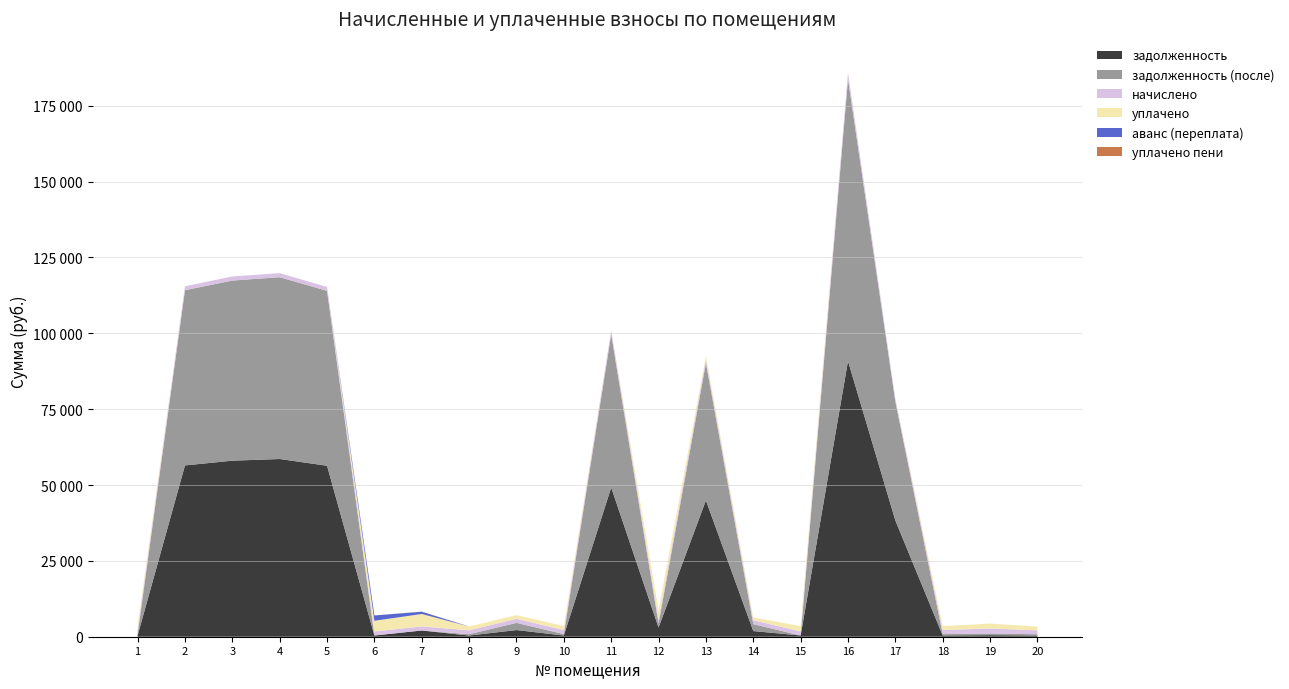

Reading right to left, transcribe all the data shown in this chart.

задолженность: 389.4	500.4	407.1	38307.4	90867.5	405.6	1868.4	44932.8	3031.2	49179.2	405.6	2195.5	390.1	2048.7	406.1	56346.7	58573.8	58022.5	56458.5	404.8
задолженность (после): 430.8	553.6	450.4	39187.7	92955.7	0.0	2275.8	45278.8	1294.5	50474.0	448.7	2375.8	431.6	0.0	0.0	57641.5	59919.8	59366.0	57755.9	447.8
начислено: 1292.3	1660.8	1351.1	880.3	2088.2	1346.0	1294.9	1346.0	1346.0	1294.9	1346.0	1346.0	1294.9	1346.0	1346.0	1294.9	1346.0	1343.5	1297.4	1343.5
уплачено: 1250.9	1607.6	1307.8	0.0	0.0	1751.6	921.4	1000.0	3113.4	0.0	1302.9	1200.0	1253.4	4104.3	3504.4	0.0	0.0	0.0	0.0	1300.4
аванс (переплата): 0.0	0.0	0.0	0.0	0.0	0.0	0.0	0.0	0.0	0.0	0.0	0.0	0.0	732.2	1752.2	0.0	0.0	0.0	0.0	0.0
уплачено пени: 0.0	0.0	0.0	0.0	0.0	0.0	0.0	0.0	0.0	0.0	0.0	0.0	0.0	42.5	0.0	0.0	0.0	0.0	0.0	0.0